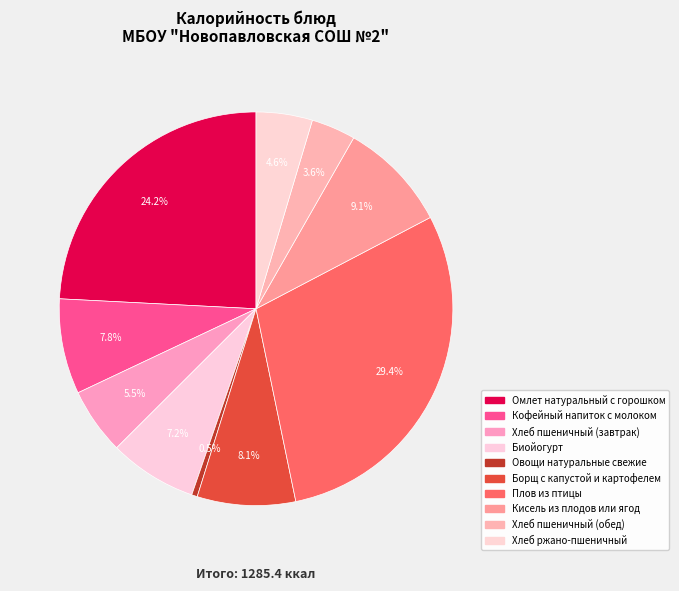

To the nearest percent, what percentage of the pie is Хлеб ржано-пшеничный?

5%